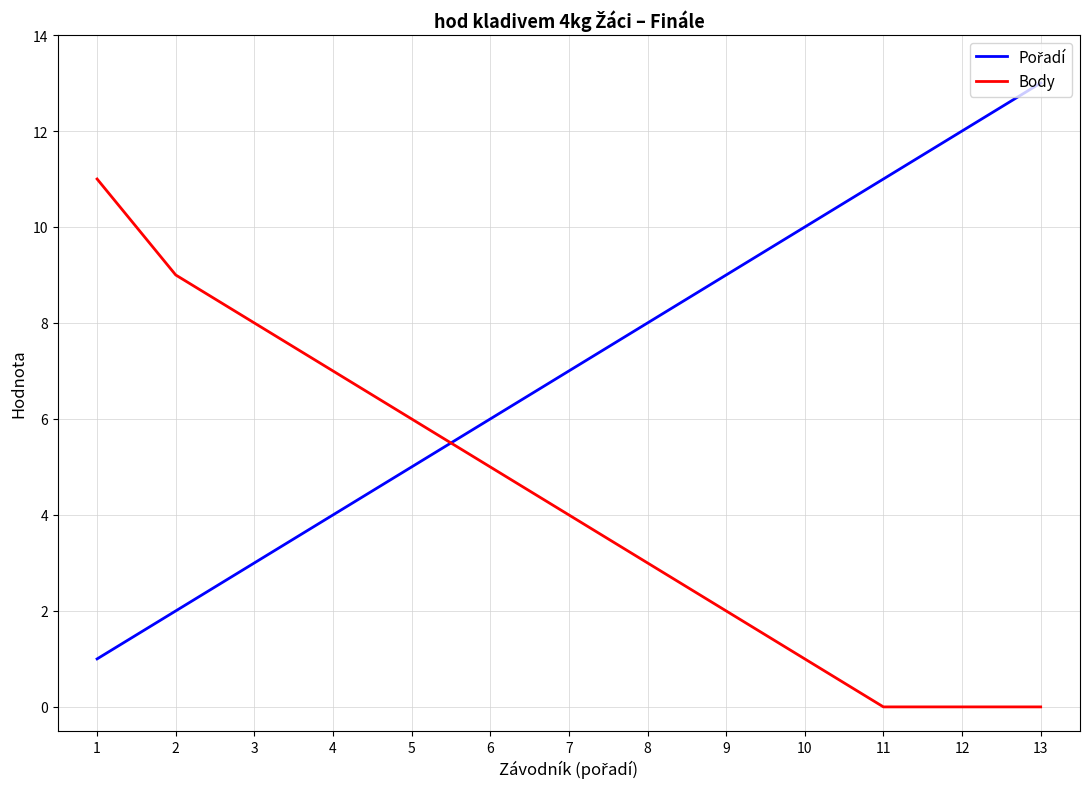

Which category has the highest value across all series?

13